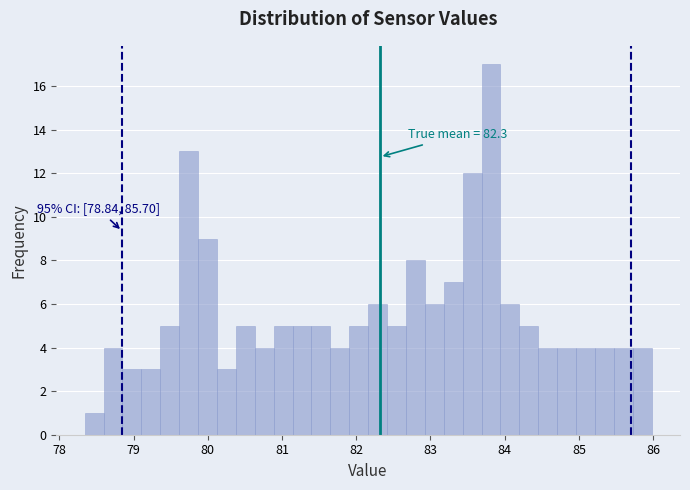

Around what value on the x-axis is the tallest bar? Give the approximate position of its centre, as read against the axis.

83.8